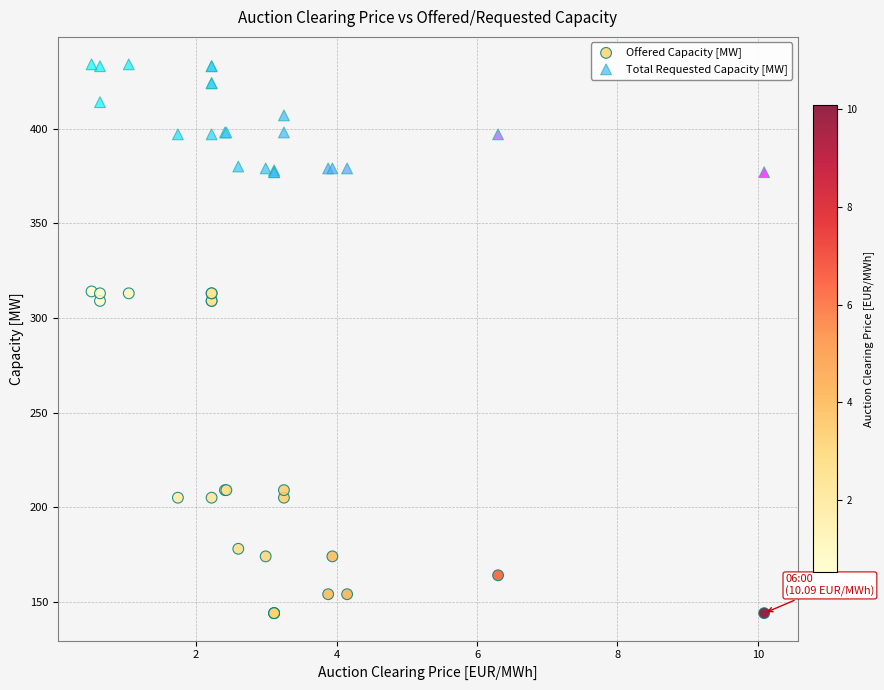

Which series has the widest spread of Y values?

Offered Capacity [MW]